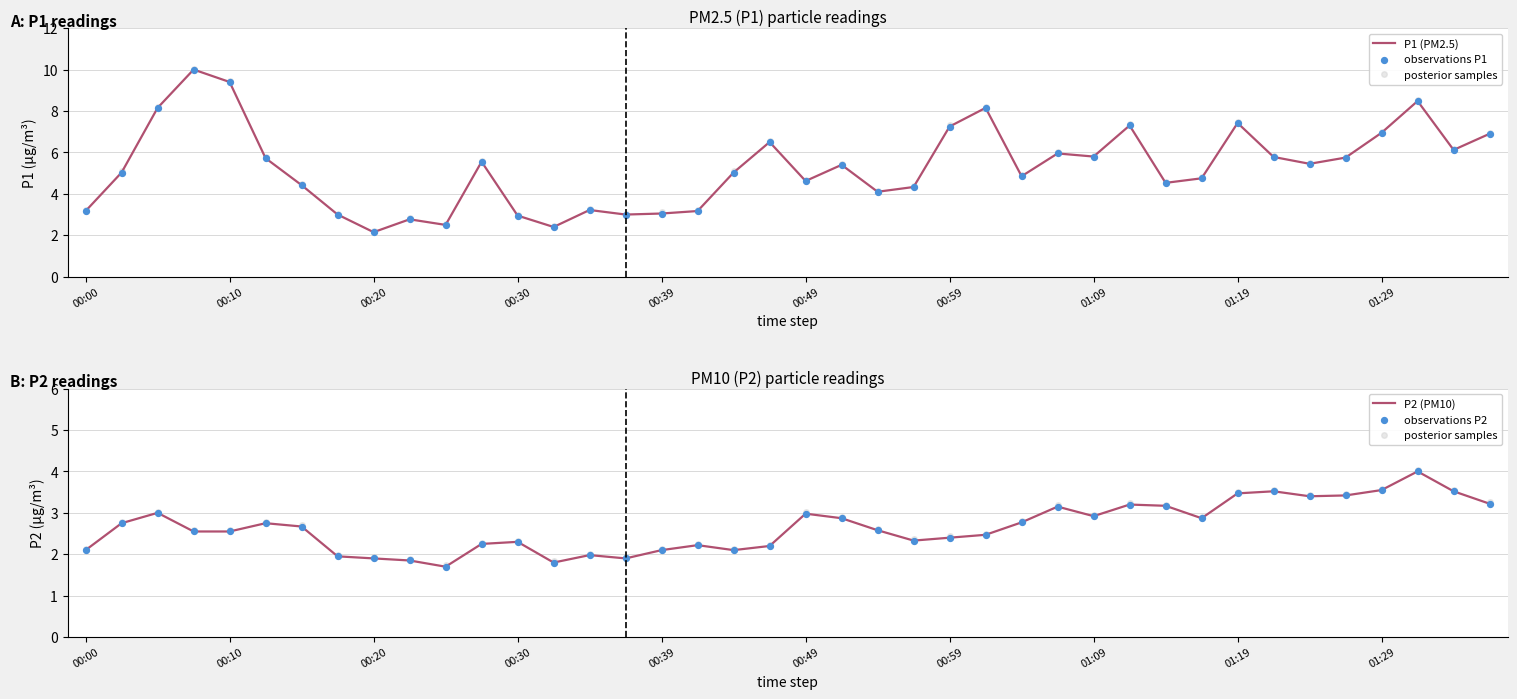

Which series has the largest total across all categories?

P1 (PM2.5)